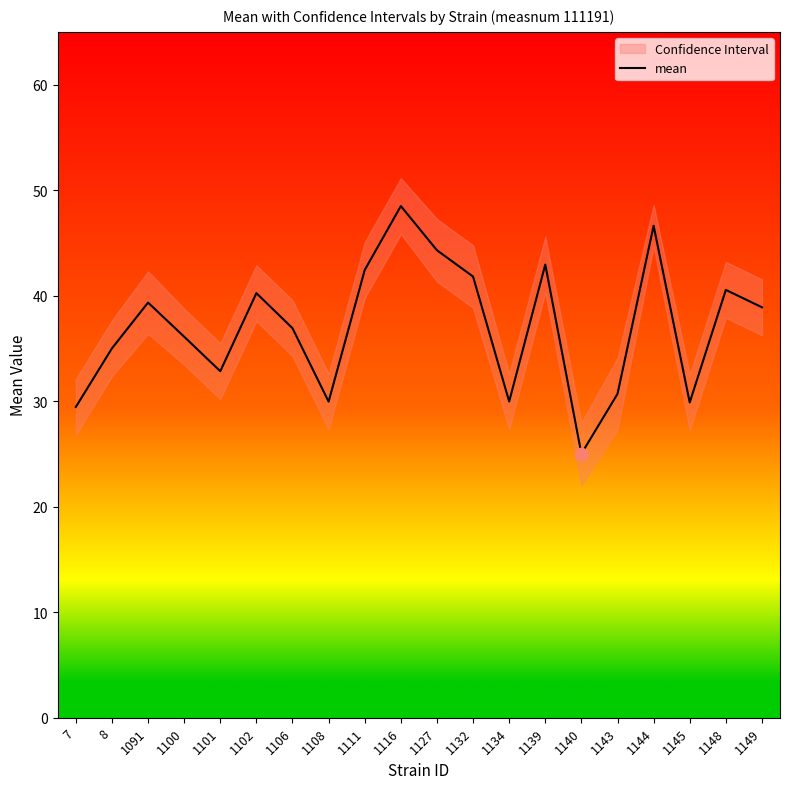

What is the change in value from 7 to 1143?

+1.2